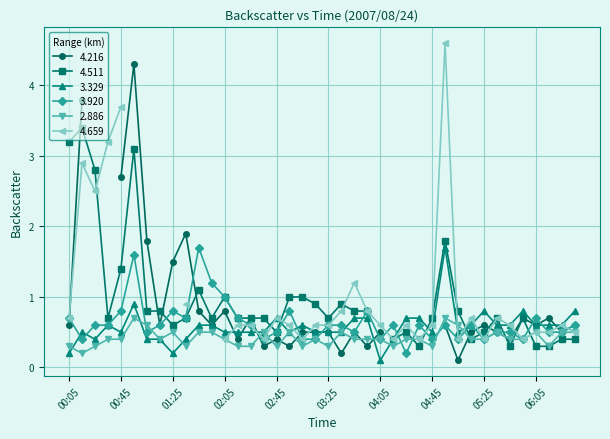

The 3.920 series shows 0.8 at 01:25. True or false?

True